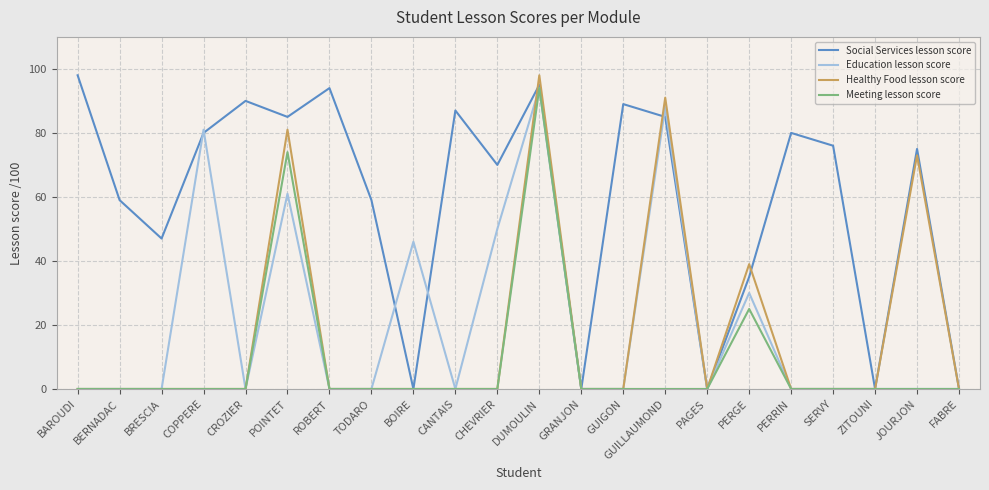

Reading left to right, transcribe all the data shown in this chart.

Social Services lesson score: BAROUDI=98	BERNADAC=59	BRESCIA=47	COPPERE=80	CROZIER=90	POINTET=85	ROBERT=94	TODARO=59	BOIRE=0	CANTAIS=87	CHEVRIER=70	DUMOULIN=95	GRANJON=0	GUIGON=89	GUILLAUMOND=85	PAGES=0	PERGE=35	PERRIN=80	SERVY=76	ZITOUNI=0	JOURJON=75	FABRE=0
Education lesson score: BAROUDI=0	BERNADAC=0	BRESCIA=0	COPPERE=81	CROZIER=0	POINTET=61	ROBERT=0	TODARO=0	BOIRE=46	CANTAIS=0	CHEVRIER=50	DUMOULIN=94	GRANJON=0	GUIGON=0	GUILLAUMOND=88	PAGES=0	PERGE=30	PERRIN=0	SERVY=0	ZITOUNI=0	JOURJON=0	FABRE=0
Healthy Food lesson score: BAROUDI=0	BERNADAC=0	BRESCIA=0	COPPERE=0	CROZIER=0	POINTET=81	ROBERT=0	TODARO=0	BOIRE=0	CANTAIS=0	CHEVRIER=0	DUMOULIN=98	GRANJON=0	GUIGON=0	GUILLAUMOND=91	PAGES=0	PERGE=39	PERRIN=0	SERVY=0	ZITOUNI=0	JOURJON=73	FABRE=0
Meeting lesson score: BAROUDI=0	BERNADAC=0	BRESCIA=0	COPPERE=0	CROZIER=0	POINTET=74	ROBERT=0	TODARO=0	BOIRE=0	CANTAIS=0	CHEVRIER=0	DUMOULIN=94	GRANJON=0	GUIGON=0	GUILLAUMOND=0	PAGES=0	PERGE=25	PERRIN=0	SERVY=0	ZITOUNI=0	JOURJON=0	FABRE=0